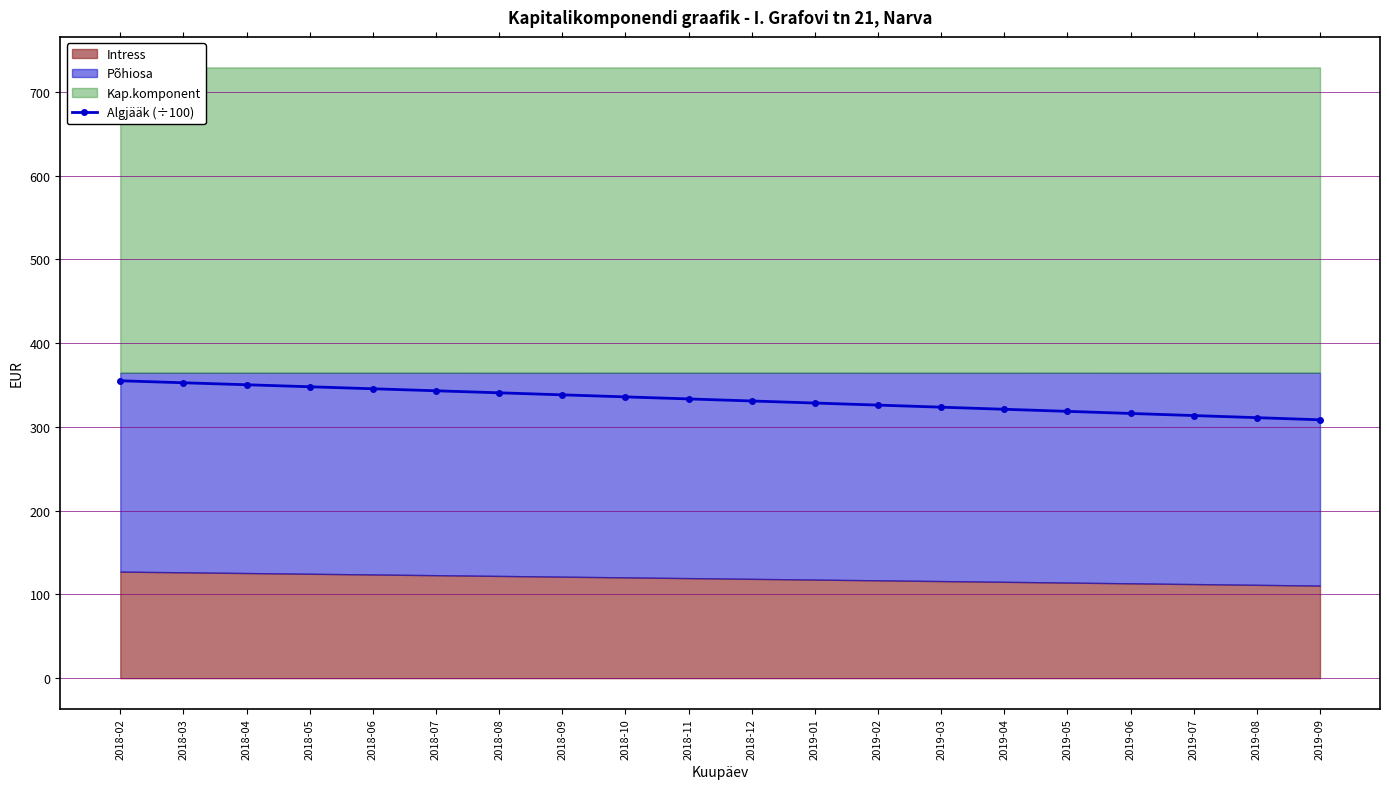

What value does the data have at 2019-04?

321.0